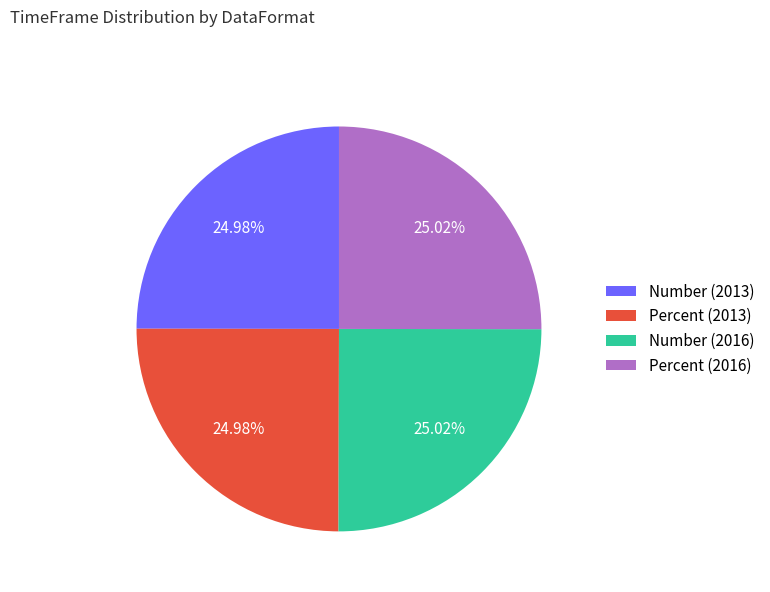

Count the number of slices in the pie.

4